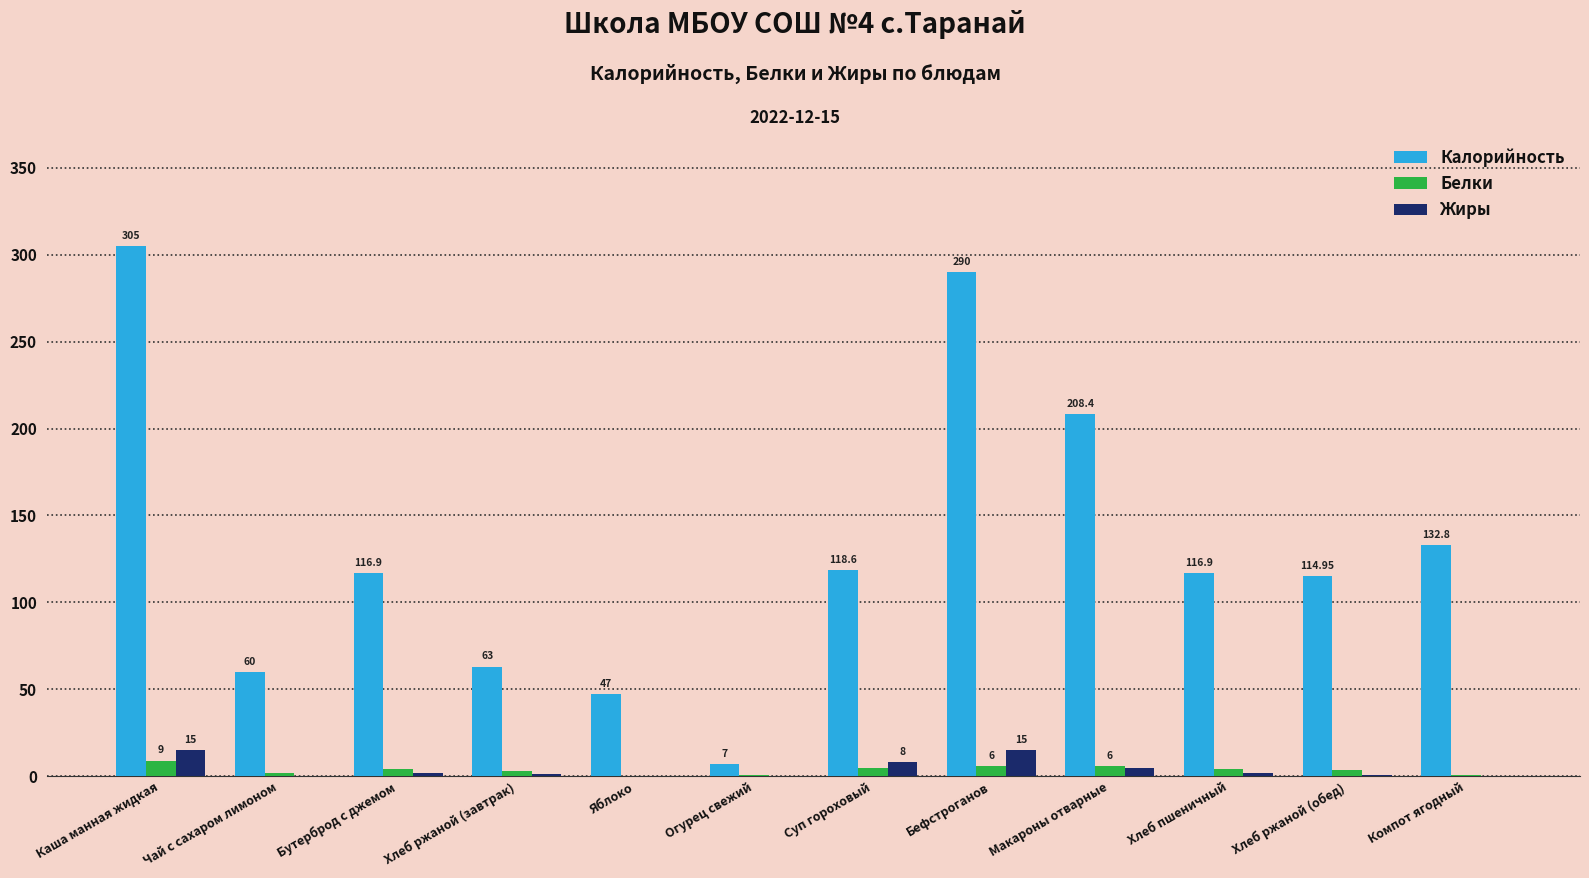

What is the sum of the Белки values at Суп гороховый and Каша манная жидкая?

14.0